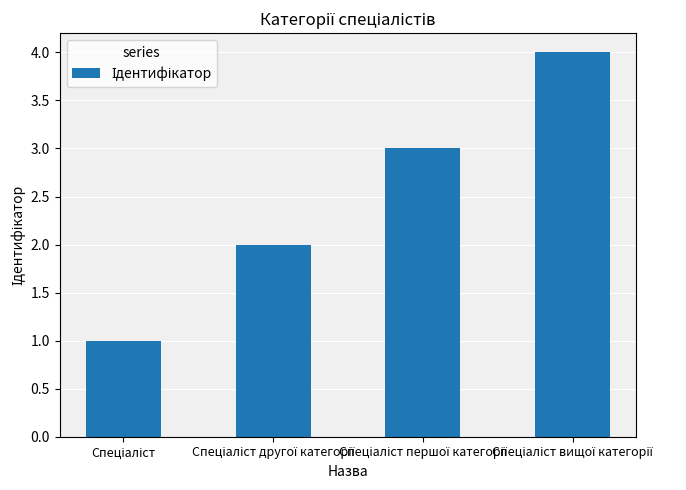

What is the greatest value displayed?

4